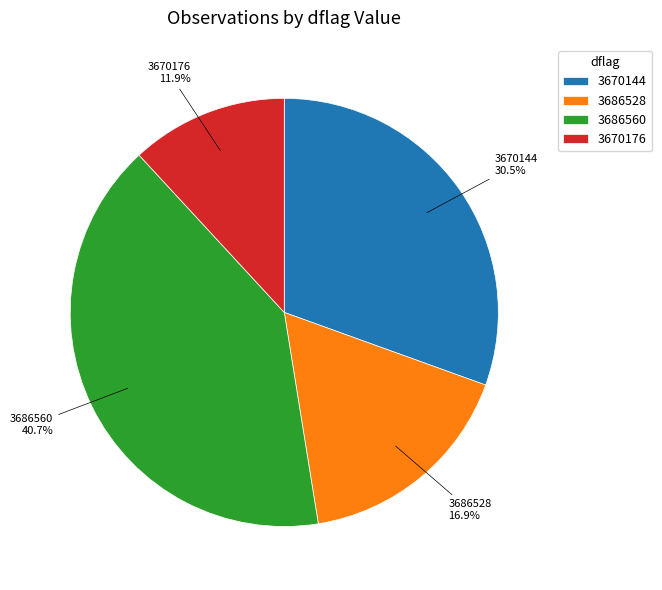

What is the ratio of the value at 3686528 to the value at 3670176?

1.4